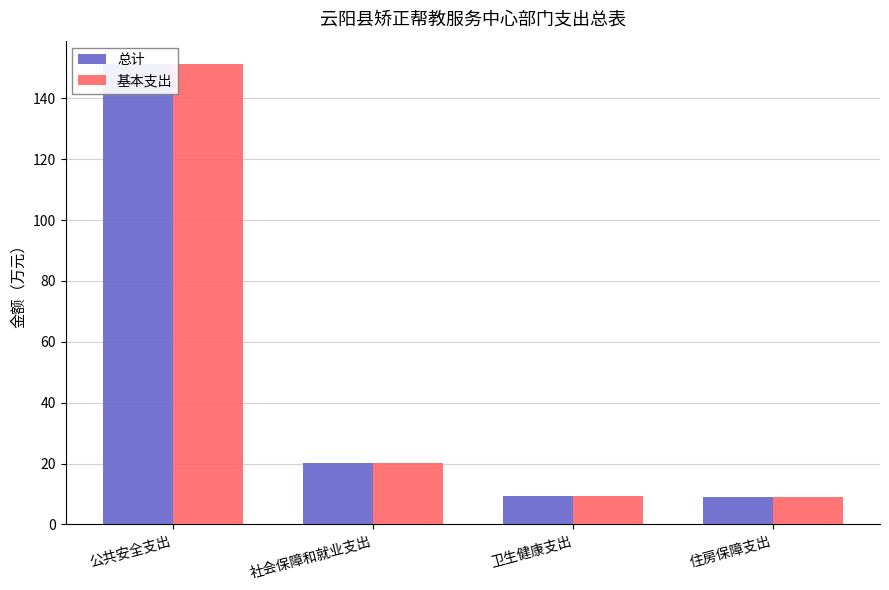

Reading left to right, extract all data points from this chart.

总计: 公共安全支出=151.4	社会保障和就业支出=20.2	卫生健康支出=9.2	住房保障支出=9.2
基本支出: 公共安全支出=151.4	社会保障和就业支出=20.2	卫生健康支出=9.2	住房保障支出=9.2